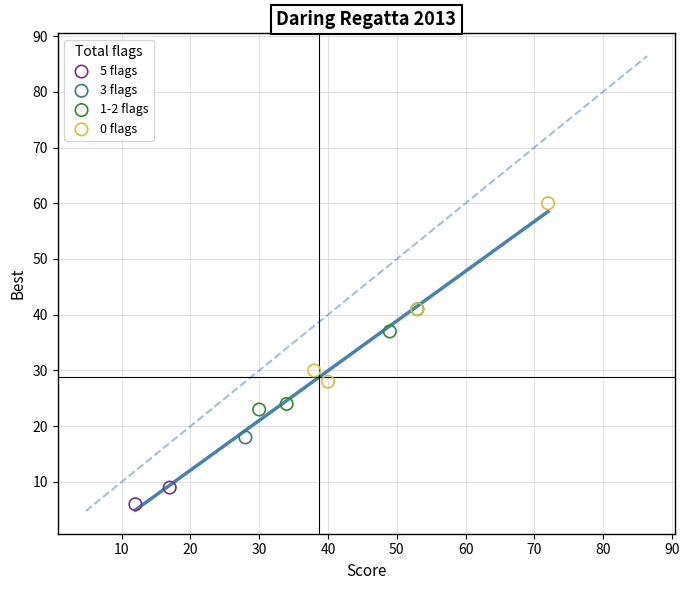

What are all the series names shown in the legend?

5 flags, 3 flags, 1-2 flags, 0 flags